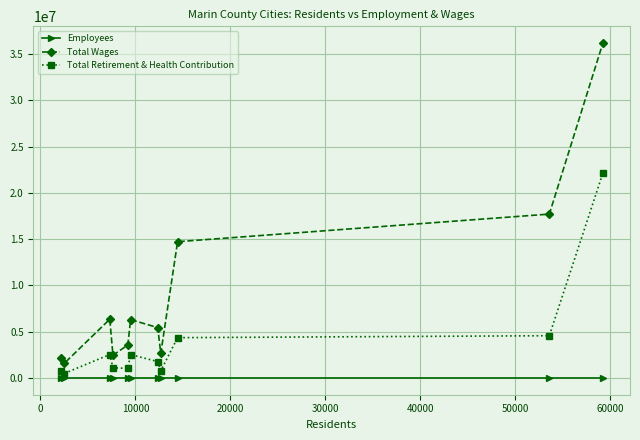

At how many categories does at least one series exceed 30478487?

1